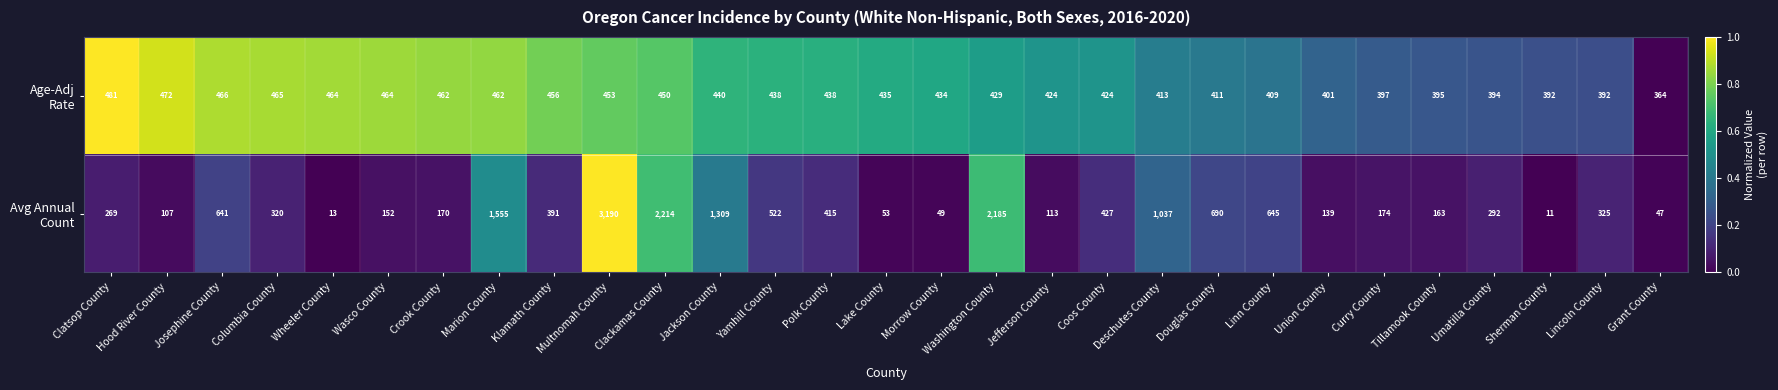

At which category is the sum across all series the highest?

Multnomah County